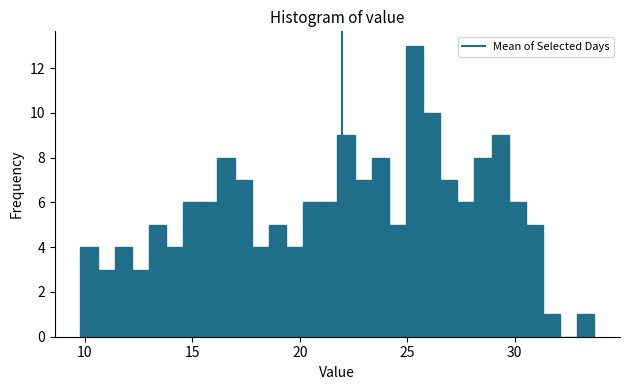

Read against the x-axis, roughly where is the centre of the tallest bar?

25.5